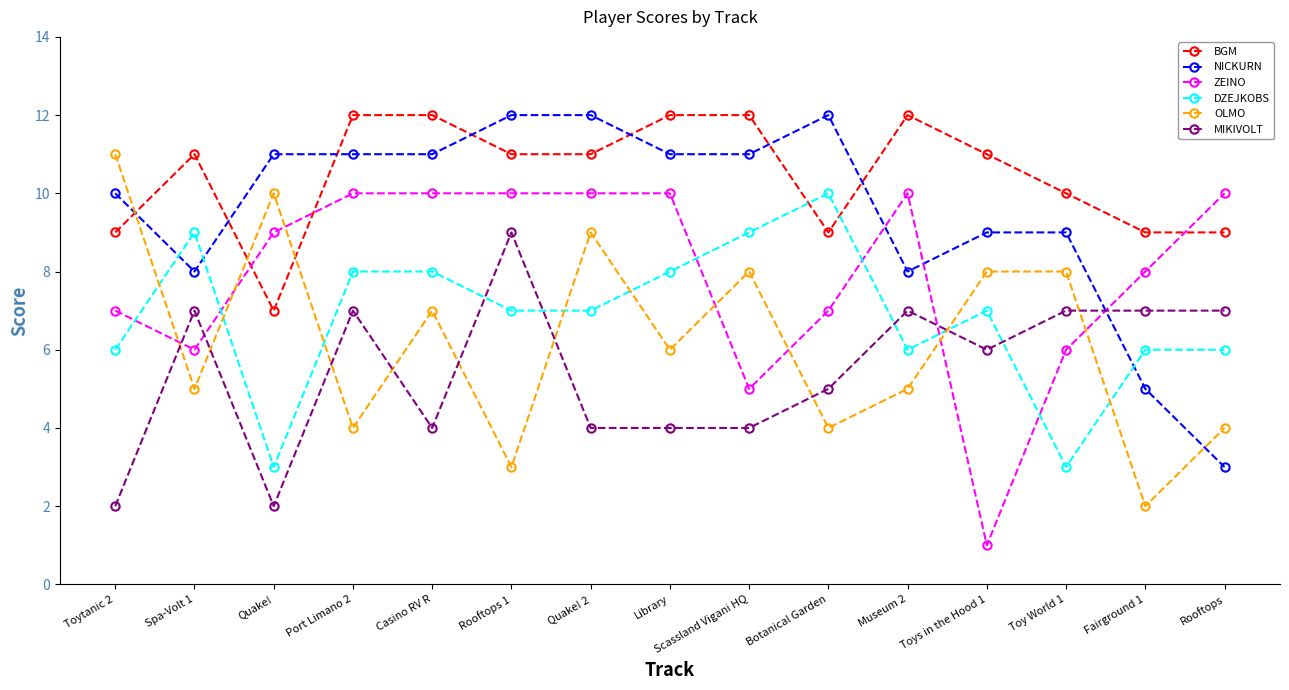

True or false: ZEINO has more than 0 points higher than both neighbors.

True